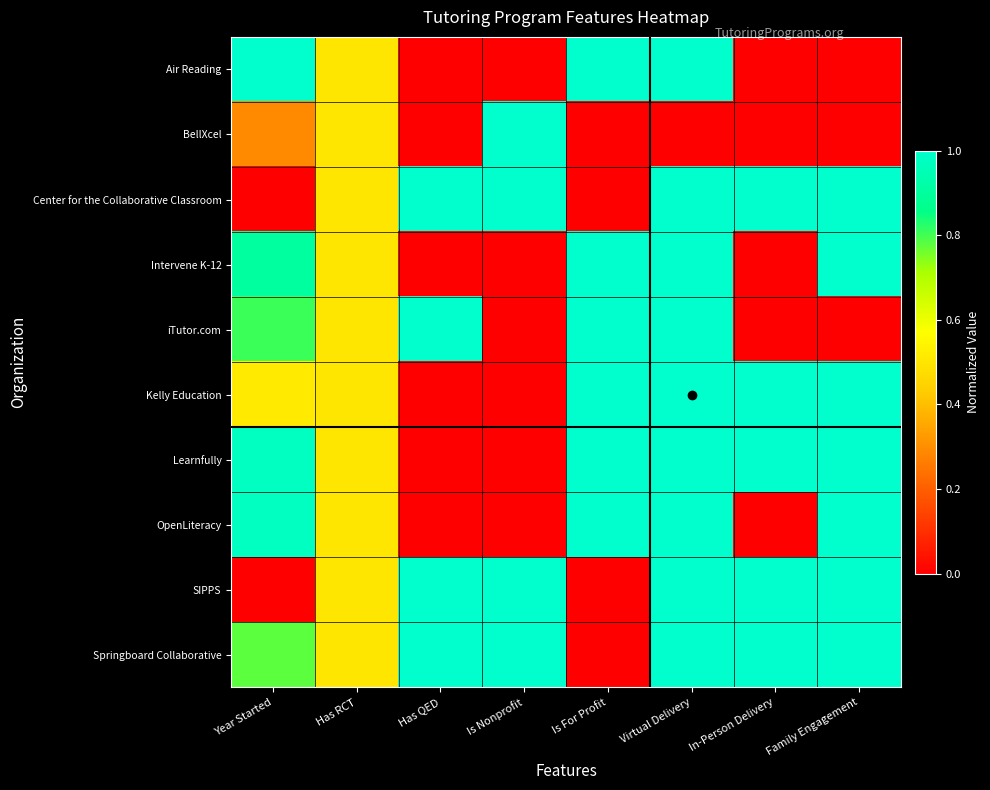

Reading left to right, transcribe all the data shown in this chart.

Air Reading: Year Started=1.0	Has RCT=0.5	Has QED=0.0	Is Nonprofit=0.0	Is For Profit=1.0	Virtual Delivery=1.0	In-Person Delivery=0.0	Family Engagement=0.0
BellXcel: Year Started=0.3	Has RCT=0.5	Has QED=0.0	Is Nonprofit=1.0	Is For Profit=0.0	Virtual Delivery=0.0	In-Person Delivery=0.0	Family Engagement=0.0
Center for the Collaborative Classroom: Year Started=0.0	Has RCT=0.5	Has QED=1.0	Is Nonprofit=1.0	Is For Profit=0.0	Virtual Delivery=1.0	In-Person Delivery=1.0	Family Engagement=1.0
Intervene K-12: Year Started=0.9	Has RCT=0.5	Has QED=0.0	Is Nonprofit=0.0	Is For Profit=1.0	Virtual Delivery=1.0	In-Person Delivery=0.0	Family Engagement=1.0
iTutor.com: Year Started=0.8	Has RCT=0.5	Has QED=1.0	Is Nonprofit=0.0	Is For Profit=1.0	Virtual Delivery=1.0	In-Person Delivery=0.0	Family Engagement=0.0
Kelly Education: Year Started=0.5	Has RCT=0.5	Has QED=0.0	Is Nonprofit=0.0	Is For Profit=1.0	Virtual Delivery=1.0	In-Person Delivery=1.0	Family Engagement=1.0
Learnfully: Year Started=1.0	Has RCT=0.5	Has QED=0.0	Is Nonprofit=0.0	Is For Profit=1.0	Virtual Delivery=1.0	In-Person Delivery=1.0	Family Engagement=1.0
OpenLiteracy: Year Started=1.0	Has RCT=0.5	Has QED=0.0	Is Nonprofit=0.0	Is For Profit=1.0	Virtual Delivery=1.0	In-Person Delivery=0.0	Family Engagement=1.0
SIPPS: Year Started=0.0	Has RCT=0.5	Has QED=1.0	Is Nonprofit=1.0	Is For Profit=0.0	Virtual Delivery=1.0	In-Person Delivery=1.0	Family Engagement=1.0
Springboard Collaborative: Year Started=0.8	Has RCT=0.5	Has QED=1.0	Is Nonprofit=1.0	Is For Profit=0.0	Virtual Delivery=1.0	In-Person Delivery=1.0	Family Engagement=1.0